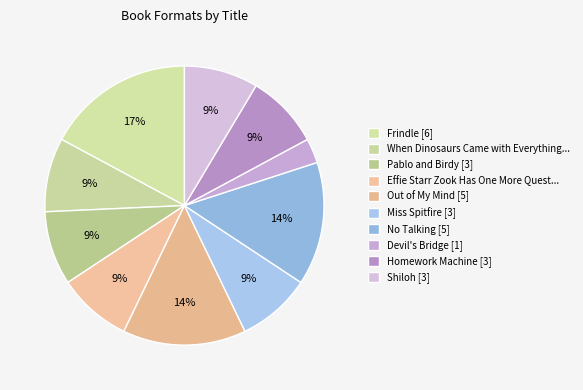

To the nearest percent, what portion does Pablo and Birdy [3] represent?

9%